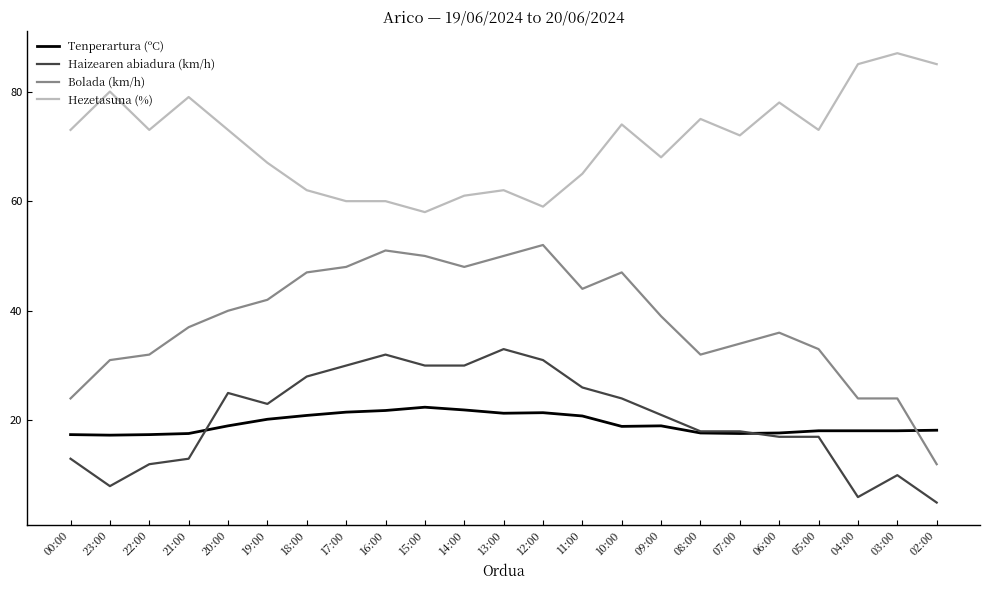

True or false: Hezetasuna (%) has more than 2 points higher than both neighbors.

True